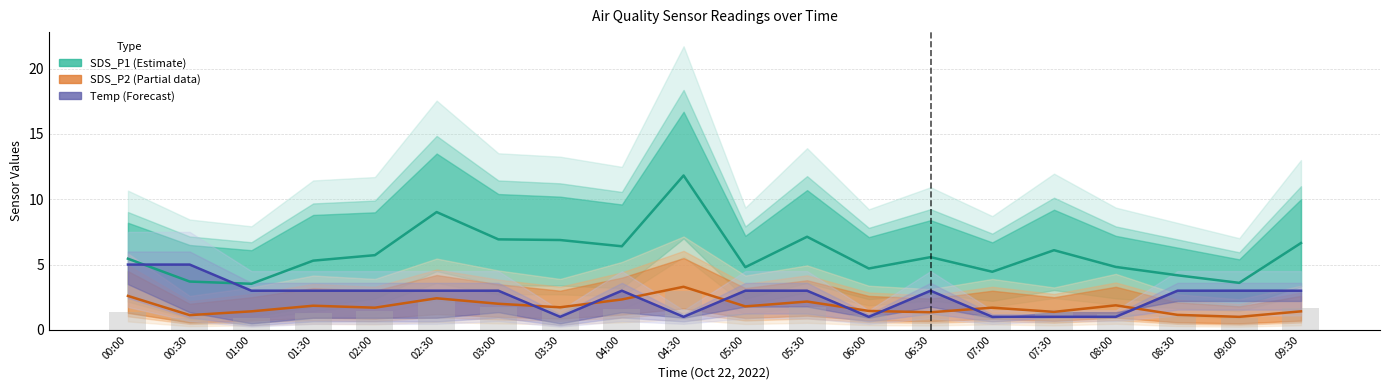

What is the highest value of the SDS_P2 (Partial) series?

3.3